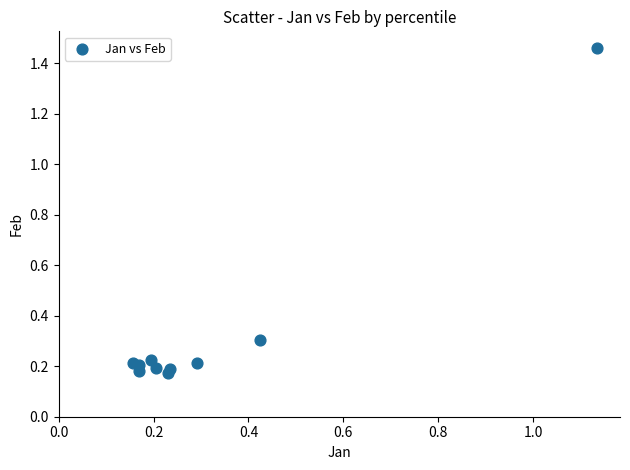

What is the average X value?

0.3